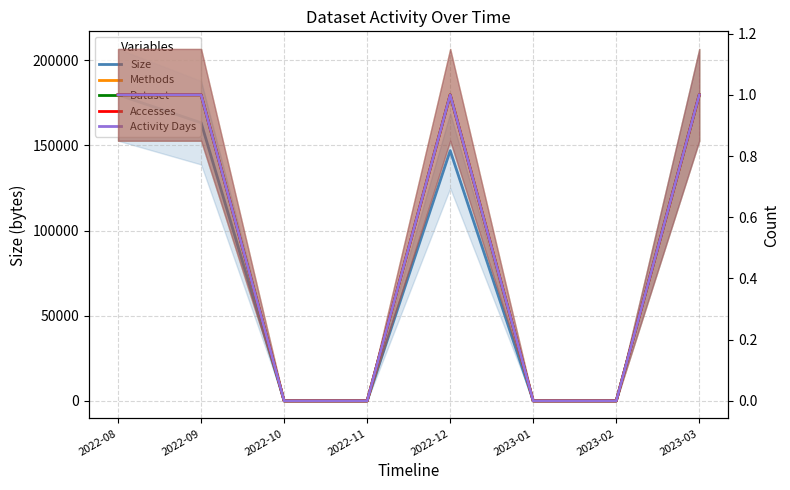

How many values in Accesses are above zero?

4